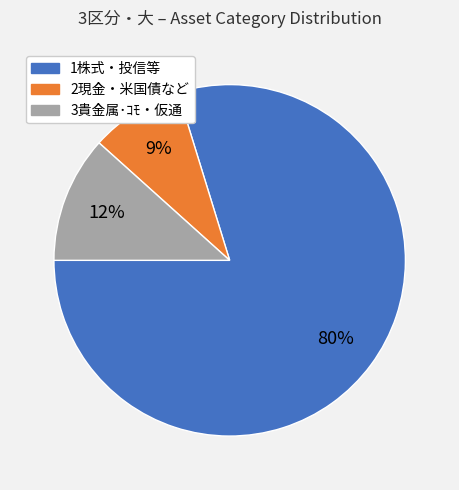

Which category has the biggest portion of the pie?

1株式・投信等